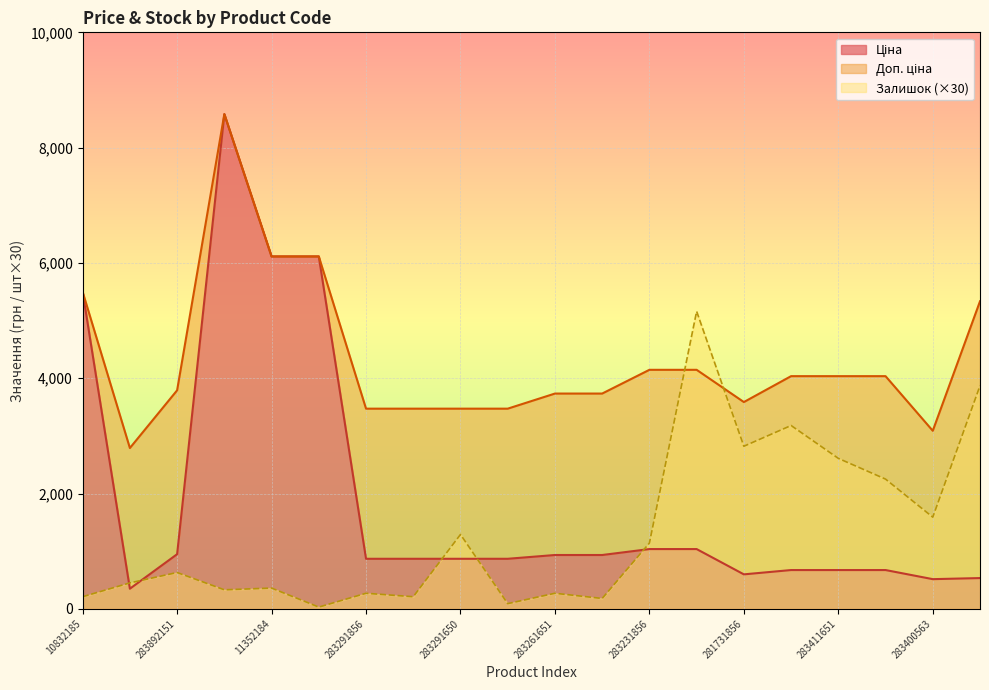

What position from the left is 11352182?

6